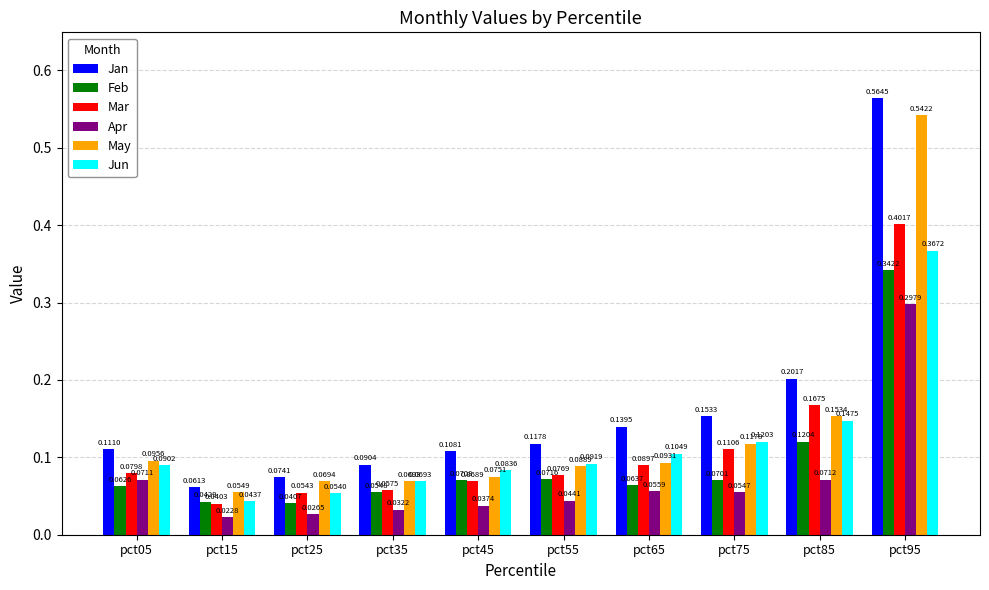

Rank the series at pct95 from lowest to highest value.

Apr, Feb, Jun, Mar, May, Jan